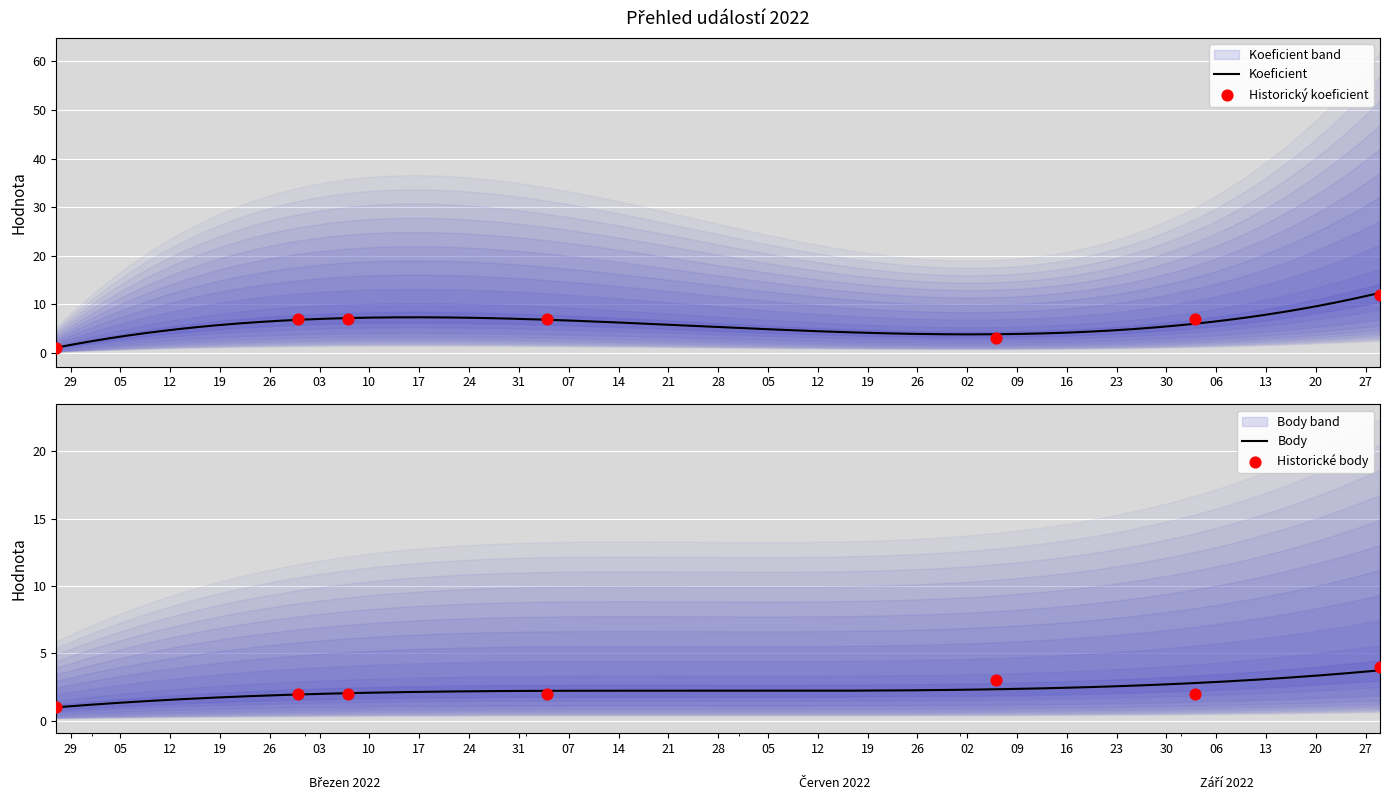

Is the value of Body at 2022-06-04 greater than the value of Koeficient at 2022-08-06?

No